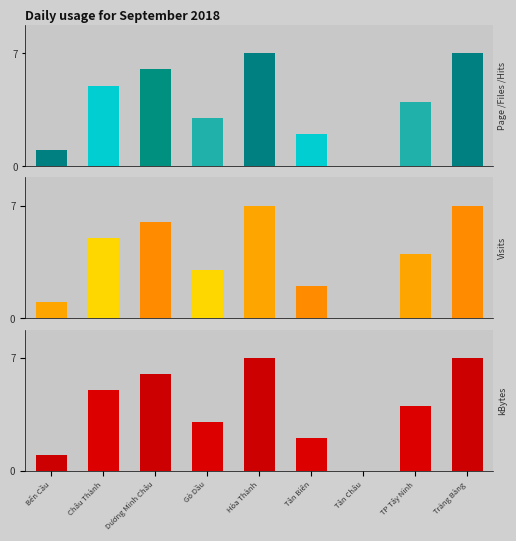

How many data points are less than 4?

4